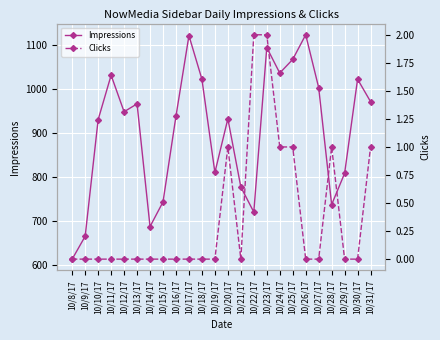

True or false: Clicks and Impressions intersect in this chart.

False